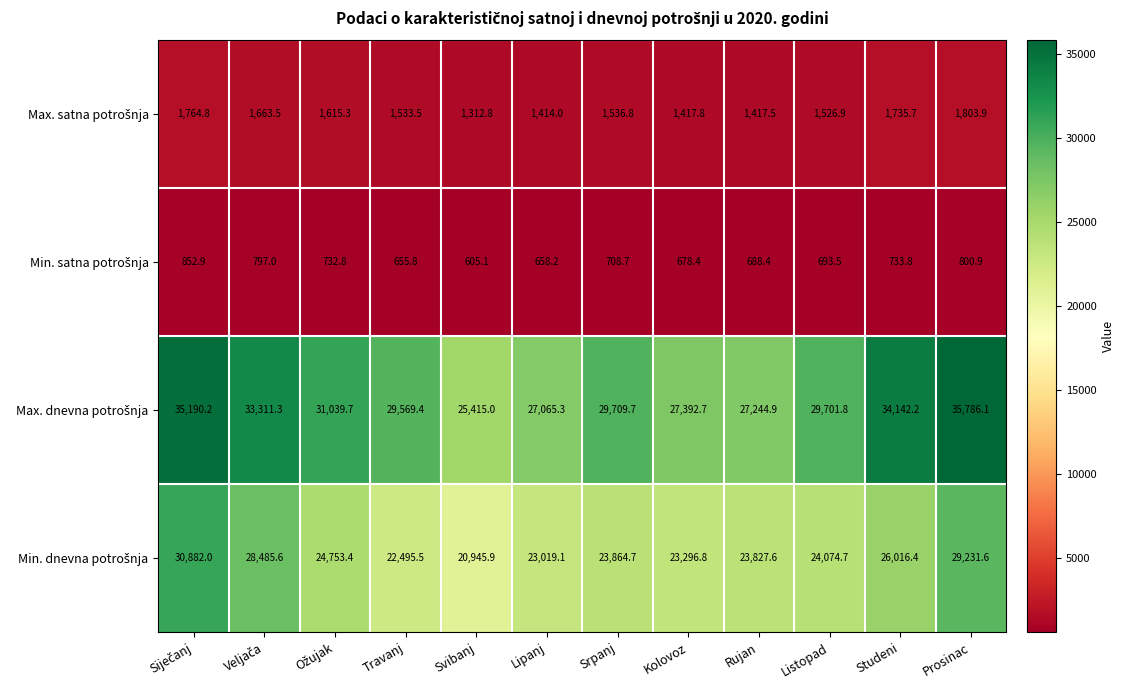

What is the difference between the highest and lowest values at Lipanj?

26407.1